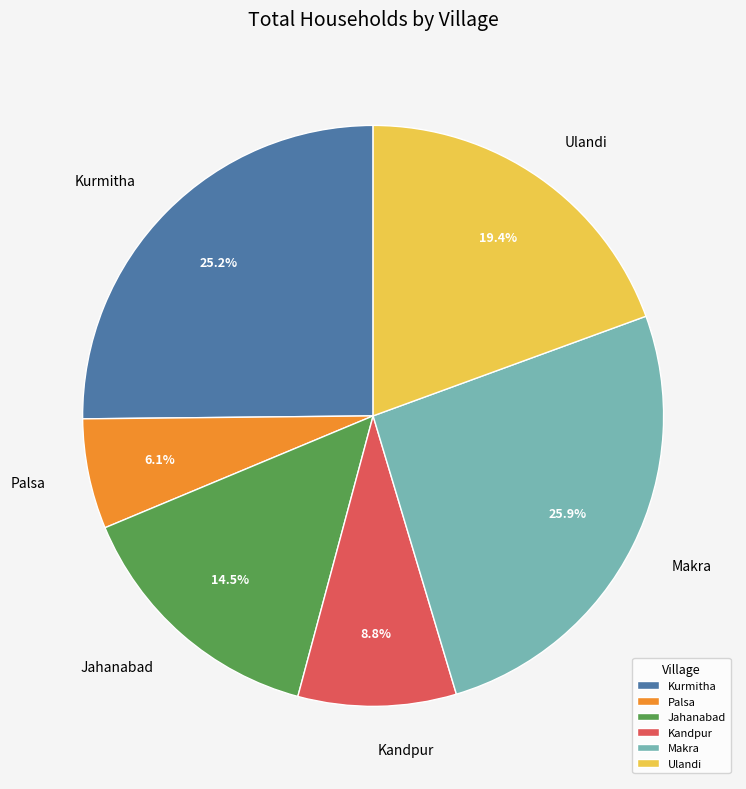

Approximately how many times larger is the value at Kandpur compared to Makra?

0.3